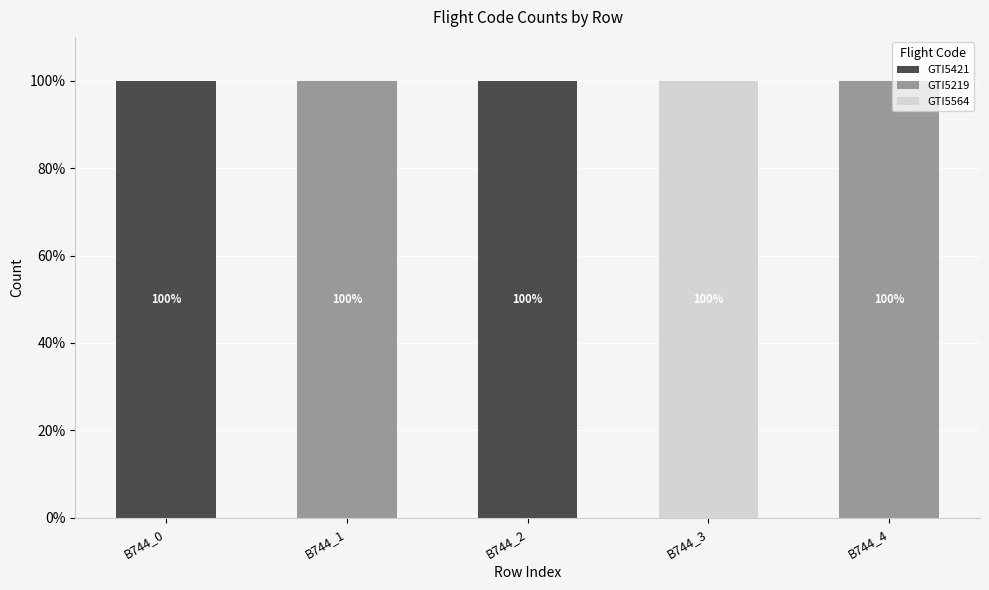

What is the highest value of the GTI5421 series?

100